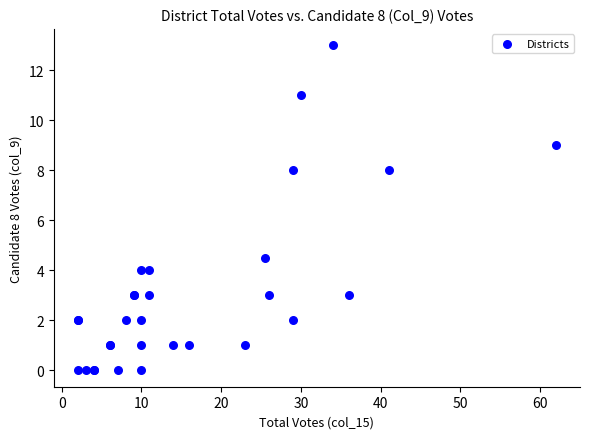

What Y value in the scatter plot is closest to 6?

4.5